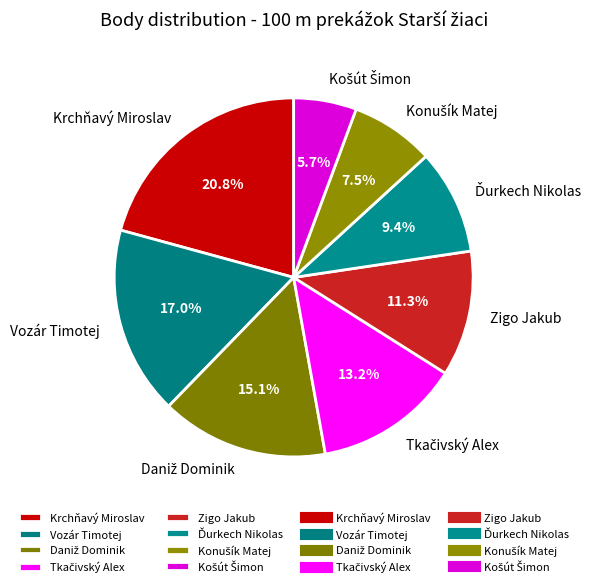

Does any single category account for the majority?

No